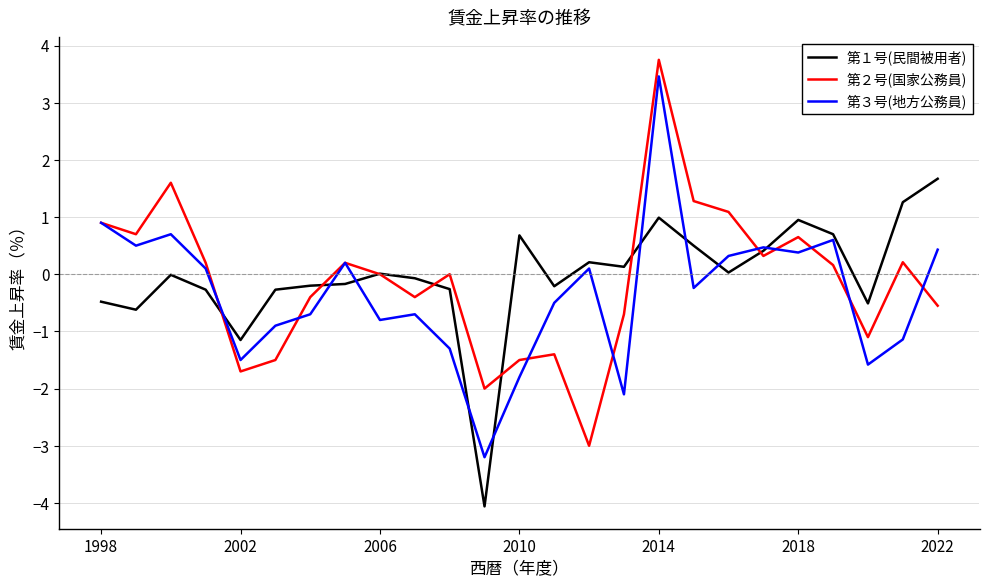

What is the greatest value displayed?

3.8